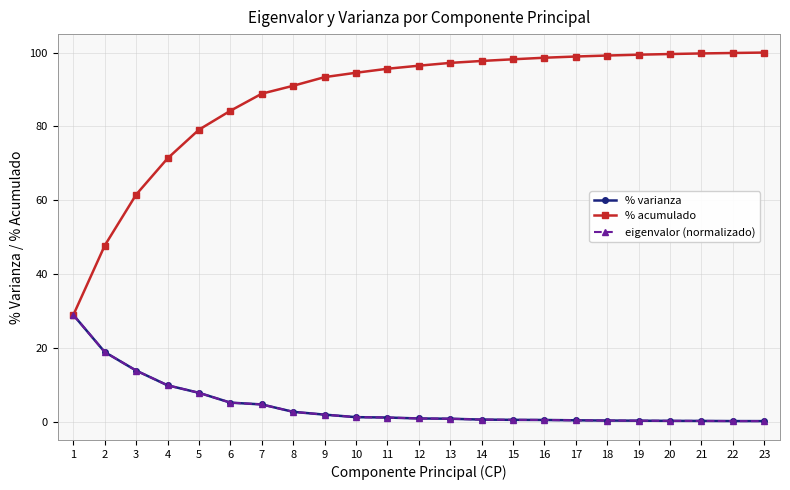

What is the maximum value for % acumulado?

100.0